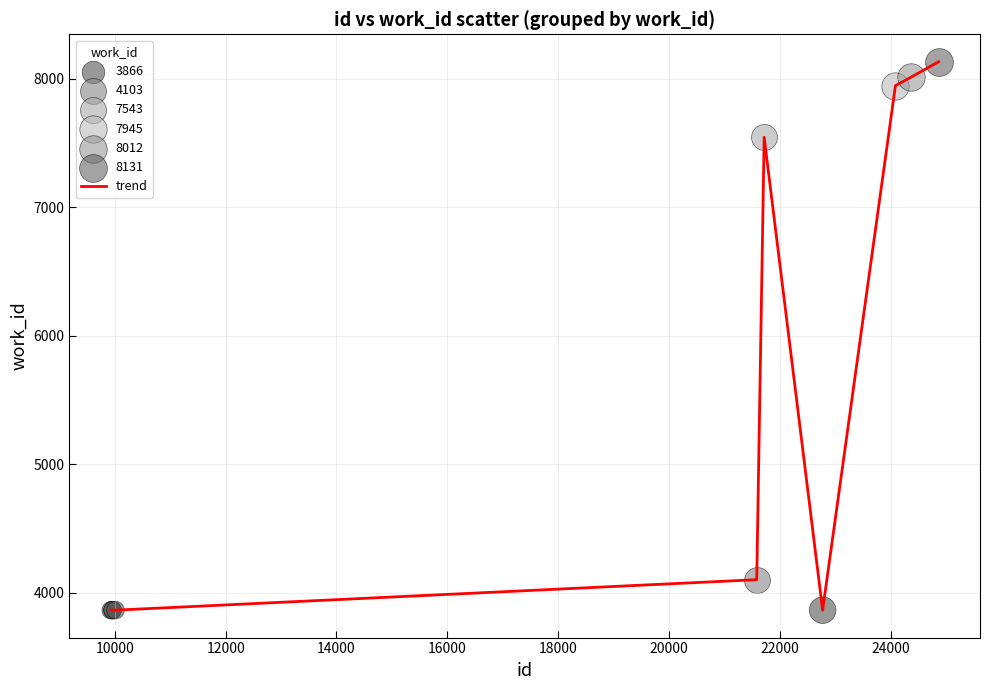

What is the greatest value displayed?

8131